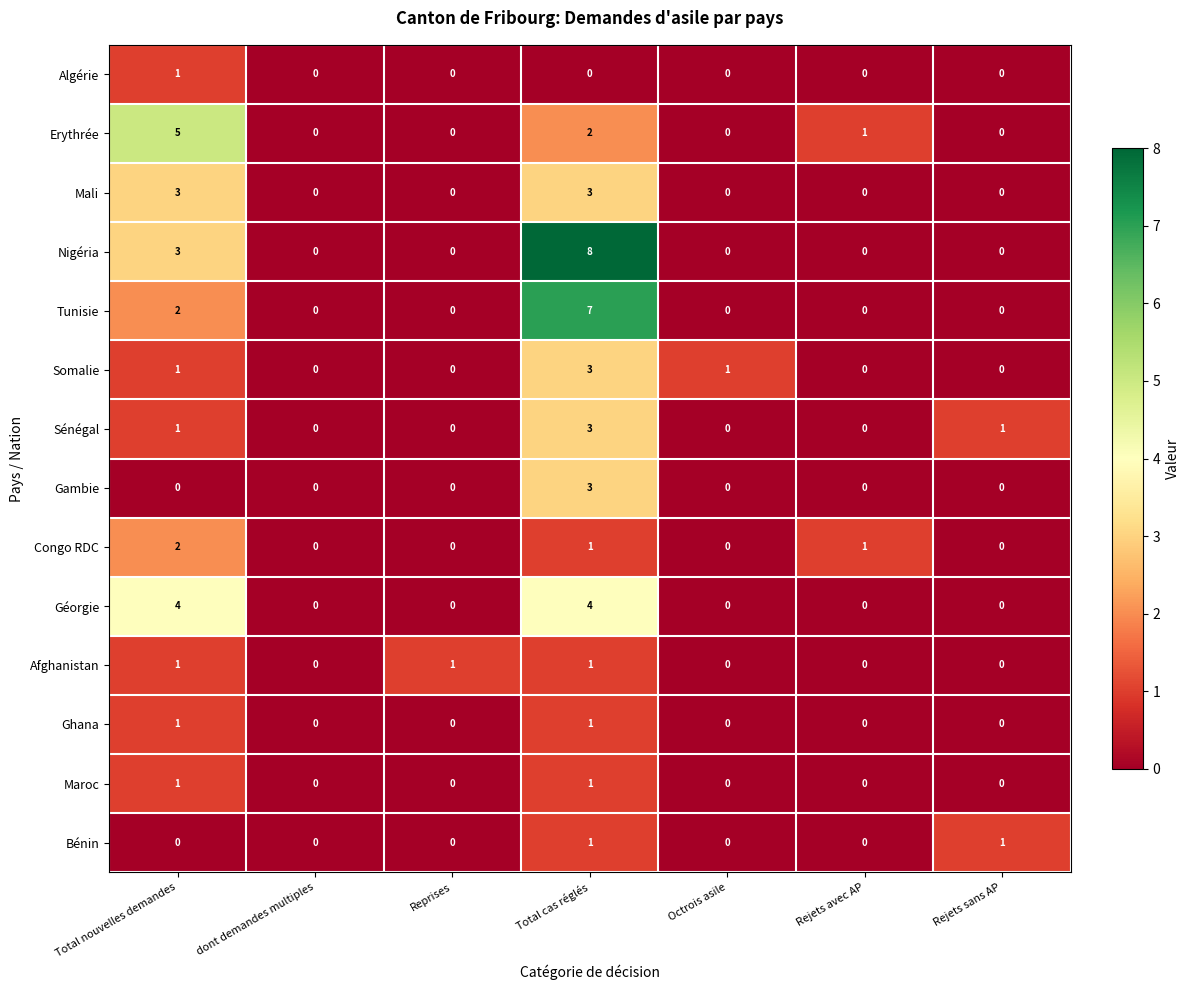

What is the difference between the maximum and minimum values in the Sénégal series?

3